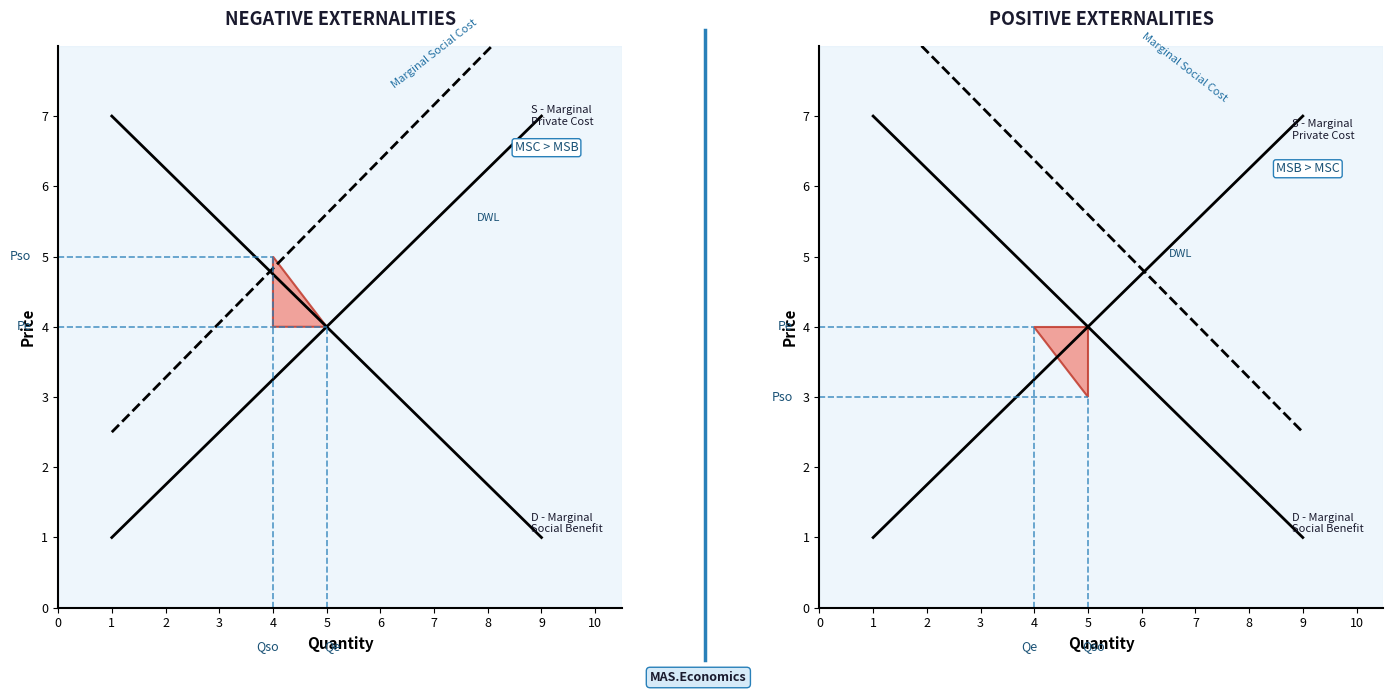

What is the value of the S - Marginal
Private Cost point at the 1st from the left?

1.0